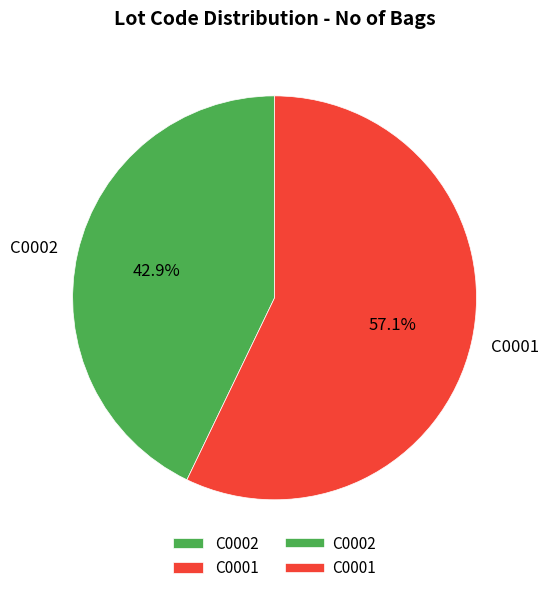

What percentage is the C0001 slice, to the nearest percent?

57%